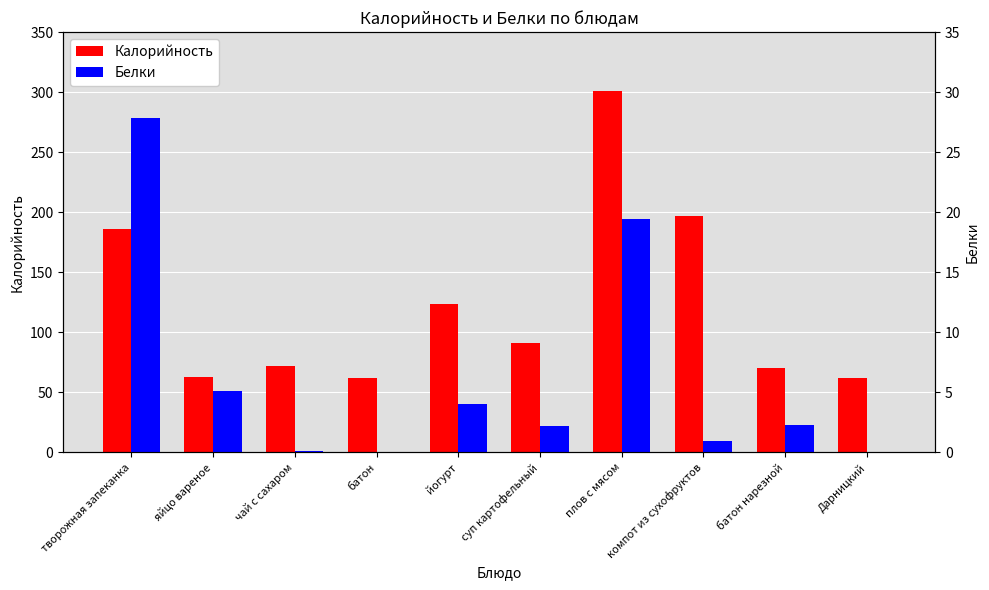

What is the label of the 7th bar from the left?

плов с мясом